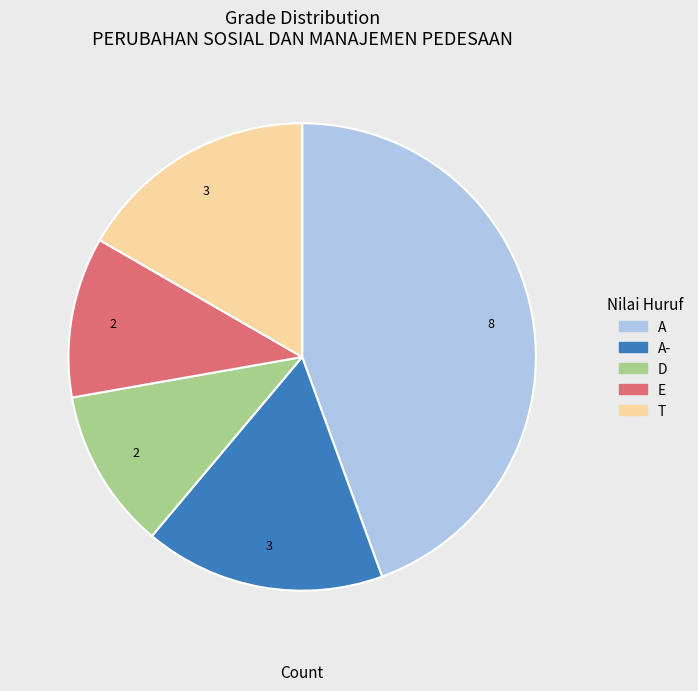

Do A- and E together represent more than half of the pie?

No